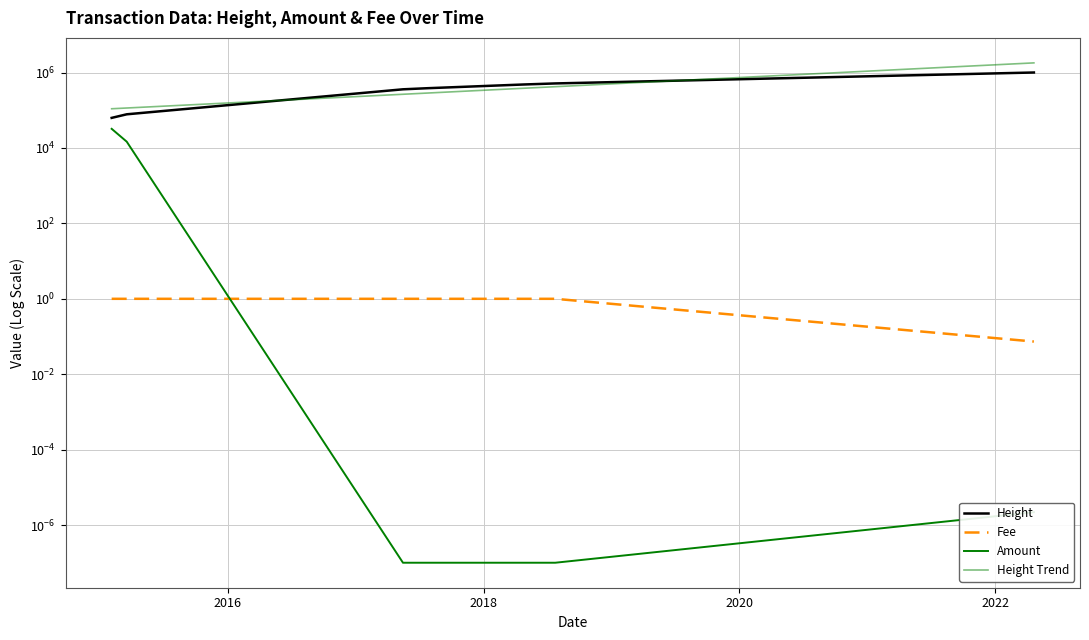

Does the chart display data point markers on the line(s)?

No